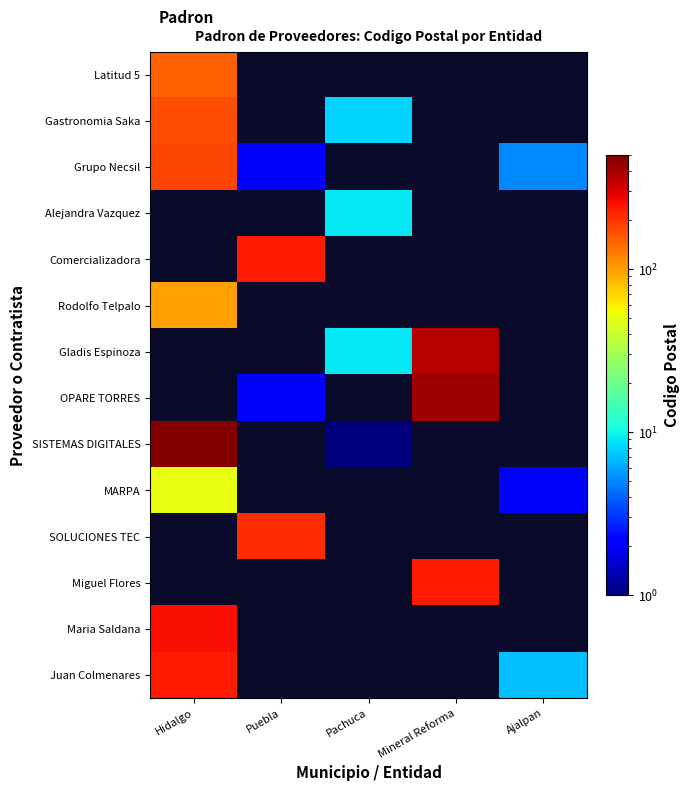

What is the difference between the highest and lowest values at Hidalgo?

426.0